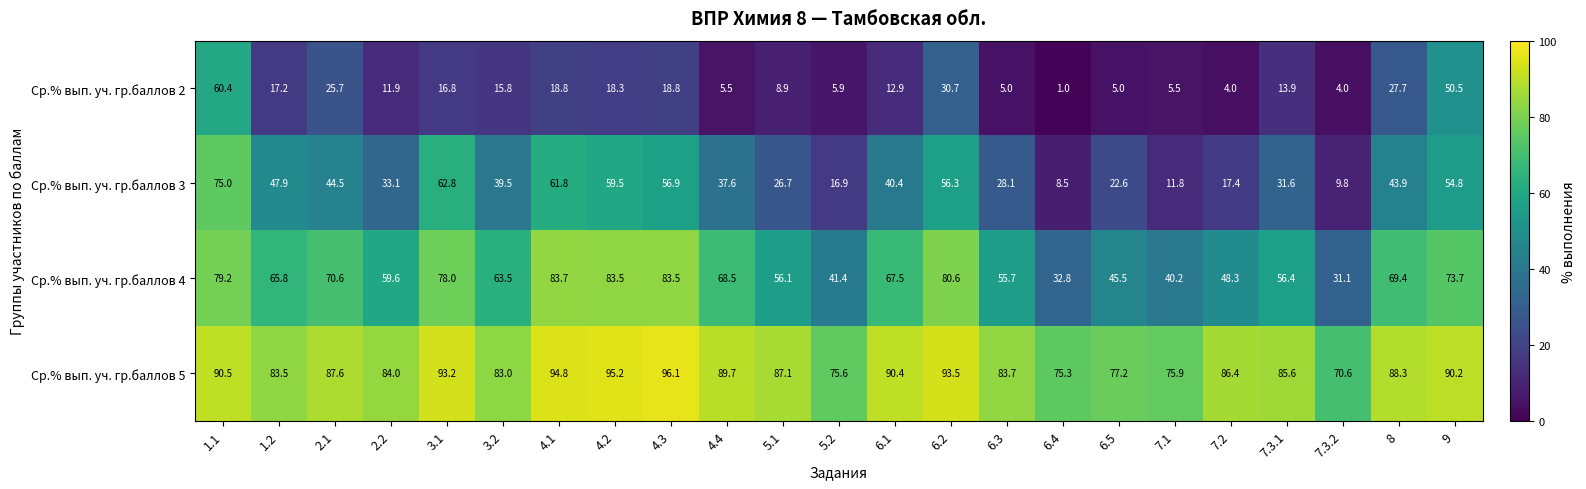

Which series changed the most between 1.2 and 3.2?

Ср.% вып. уч. гр.баллов 3